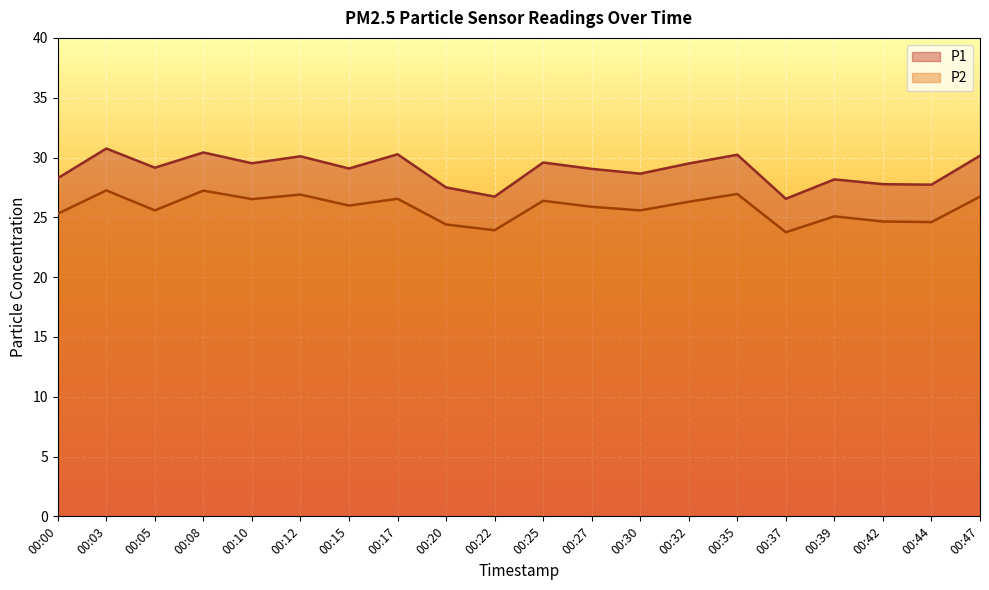

Which series has the widest spread of values?

P1